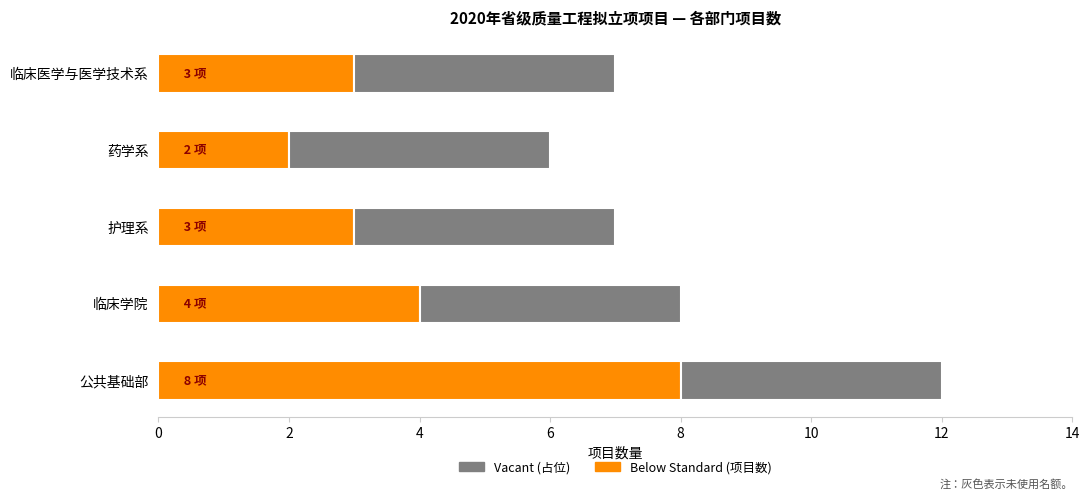

Which category has the highest value in the Below Standard (项目数) series?

公共基础部